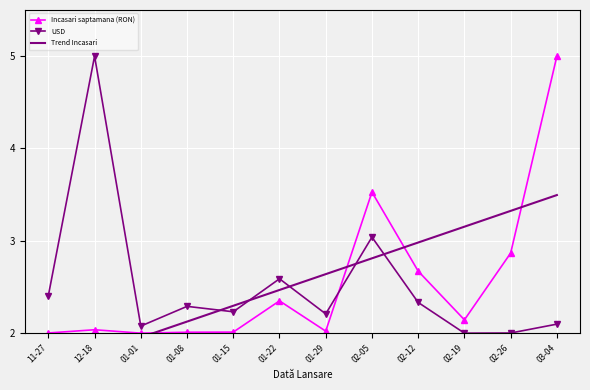

True or false: USD has more than 2 points higher than both neighbors.

True